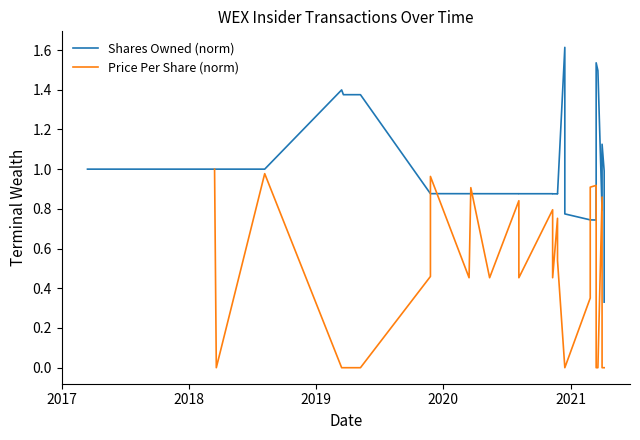

The Shares Owned (norm) series shows 1.5 at 11. True or false?

False